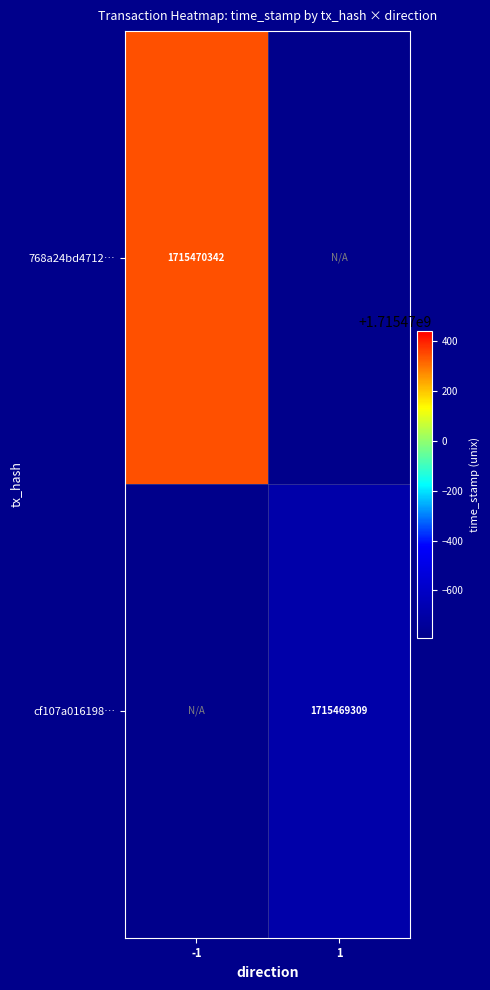

Reading right to left, what are all the values shown in this chart?

768a24bd4712da3df0dc373d253160c1fc580e3: direction_1=0	direction_-1=1715470342
cf107a016198887ef222e8324fdf895c4fd79f5: direction_1=1715469309	direction_-1=0